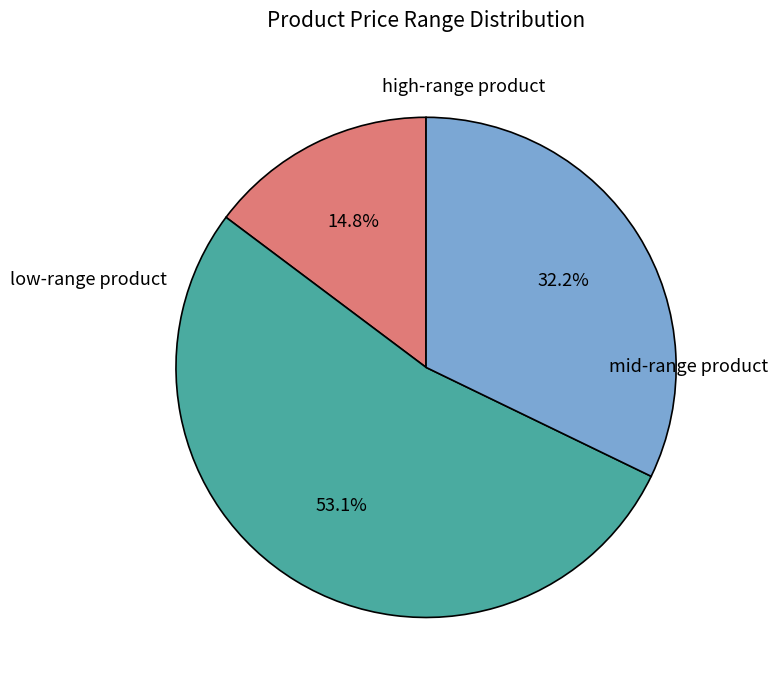

Is there any slice that represents more than half of the pie?

Yes